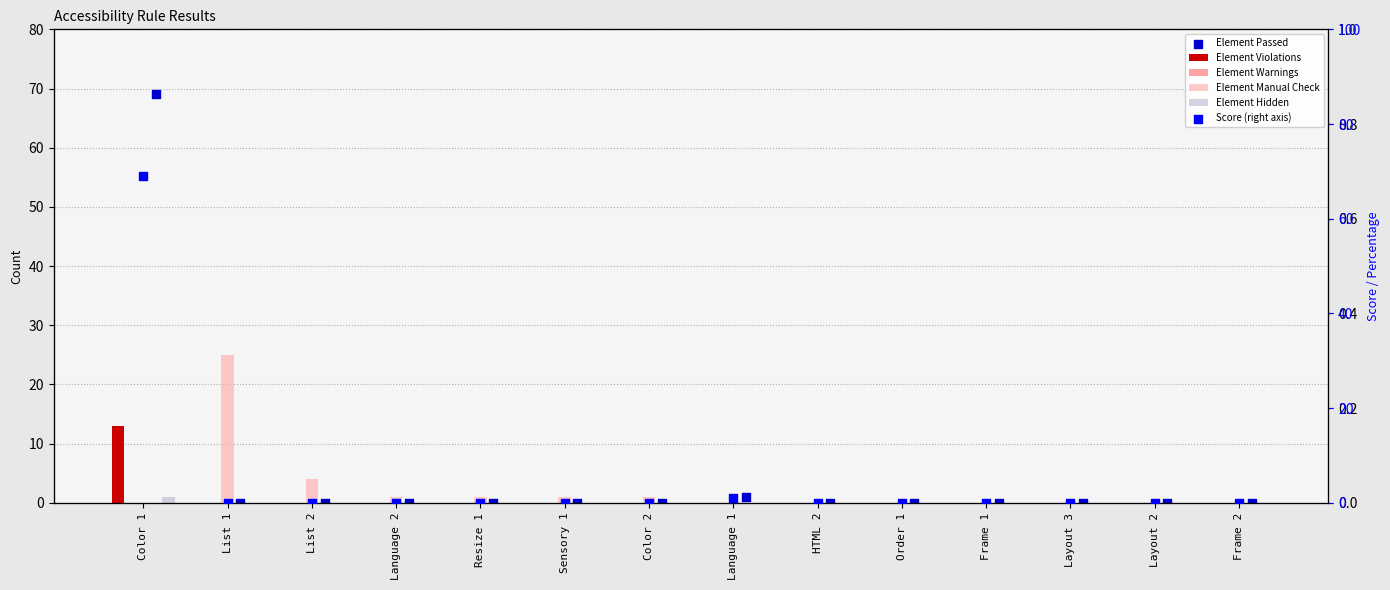

Which series contains the lowest Y value?

Element Violations